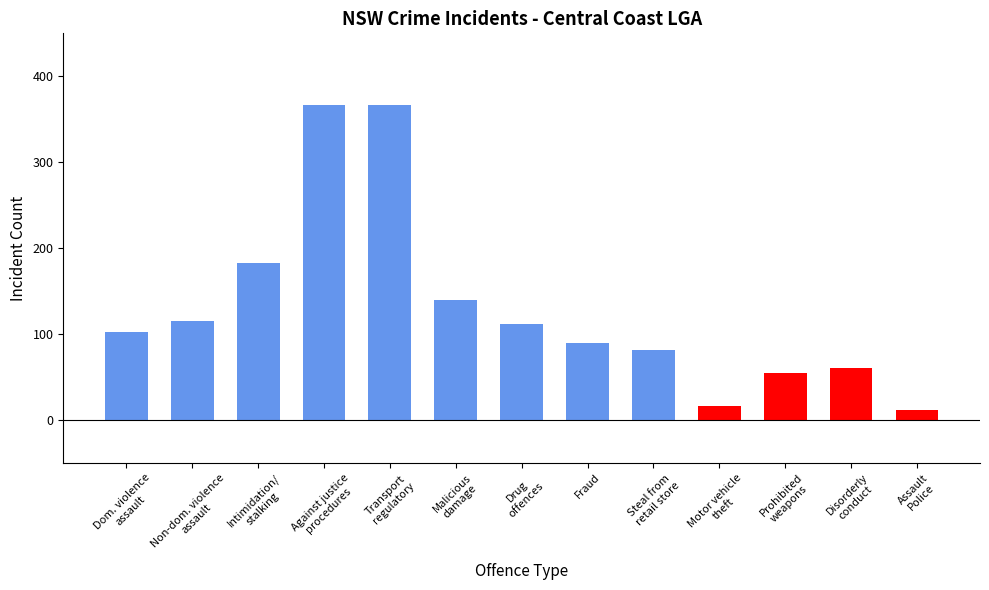

The chart shows a value of 55 at Prohibited
weapons. True or false?

True